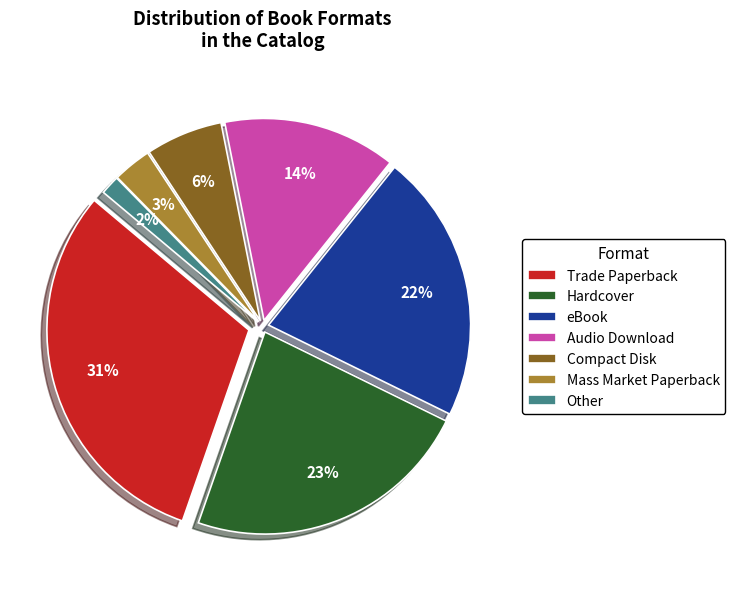

To the nearest percent, what portion does Other represent?

2%